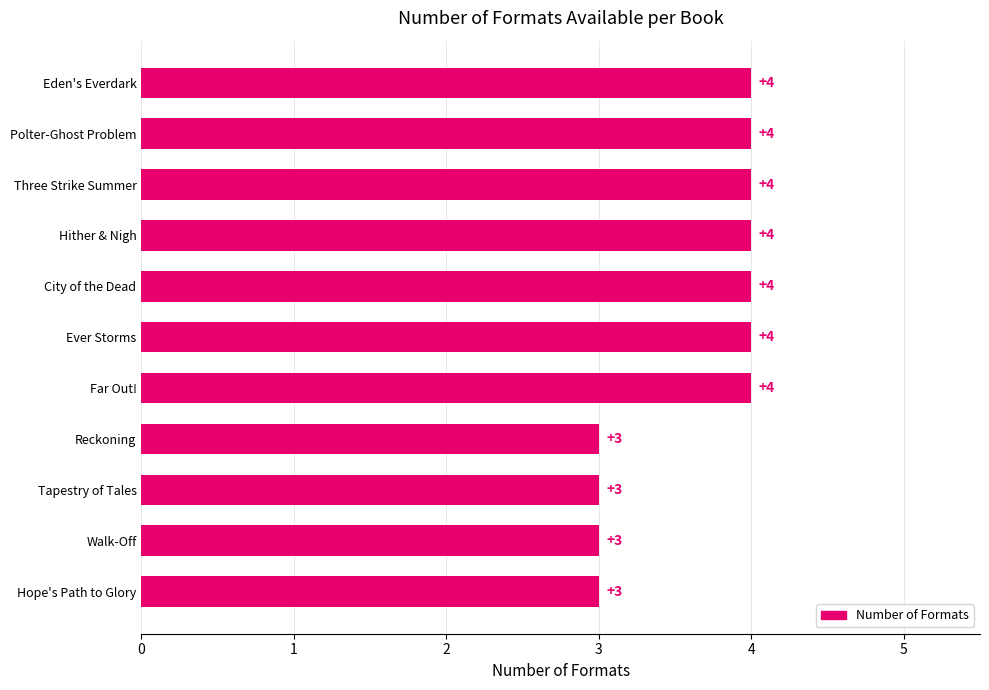

Reading bottom to top, what are all the values shown in this chart?

3	3	3	3	4	4	4	4	4	4	4